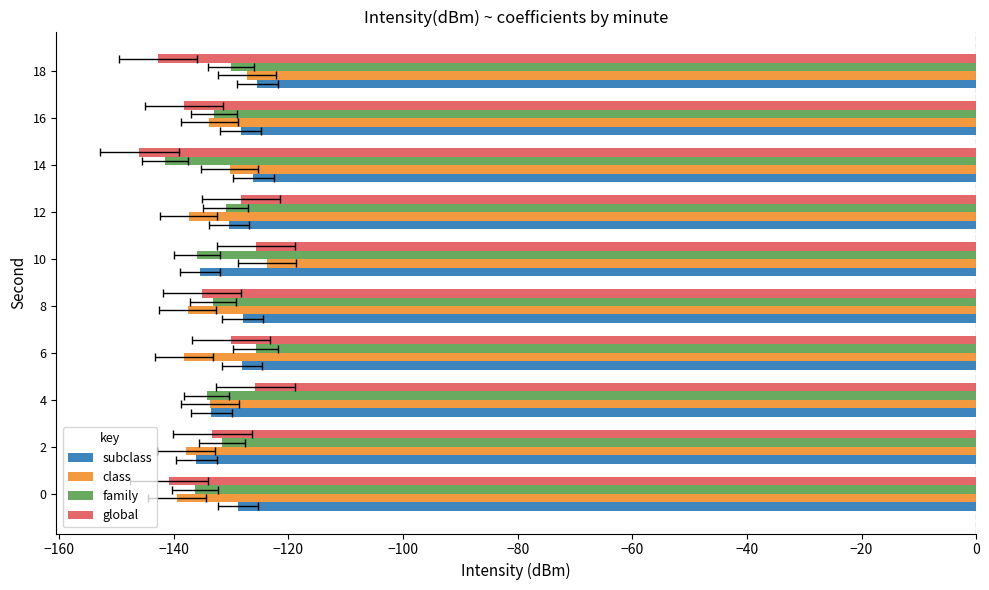

Are the bars horizontal?

Yes